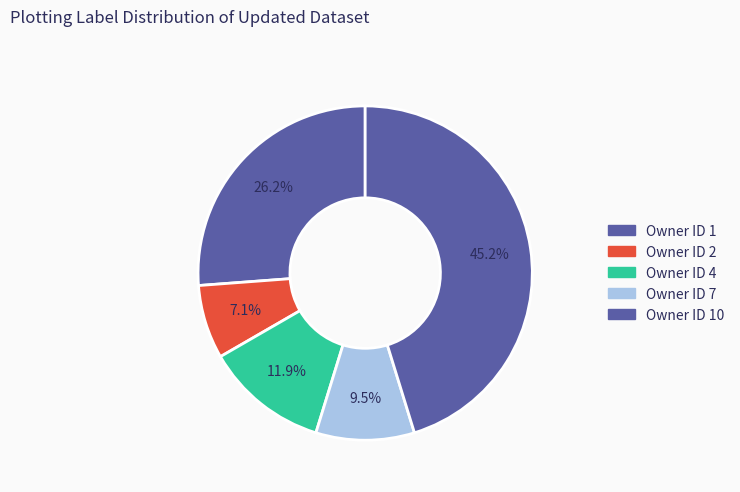

How many segments does this pie chart have?

5